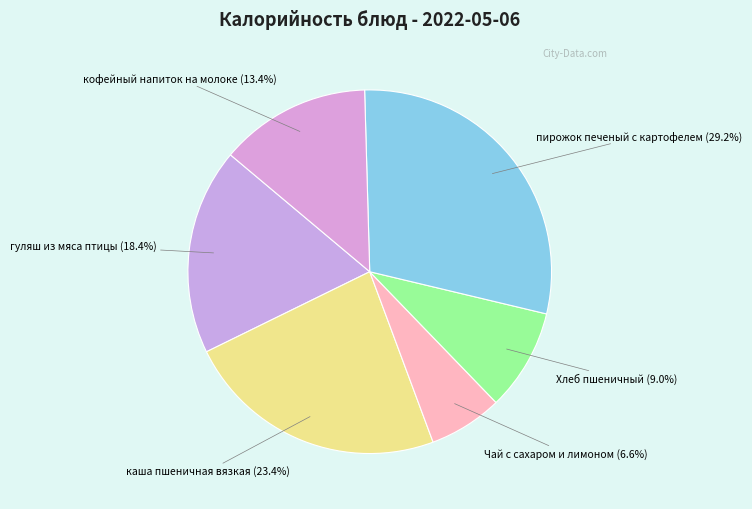

How many slices are in this pie chart?

6